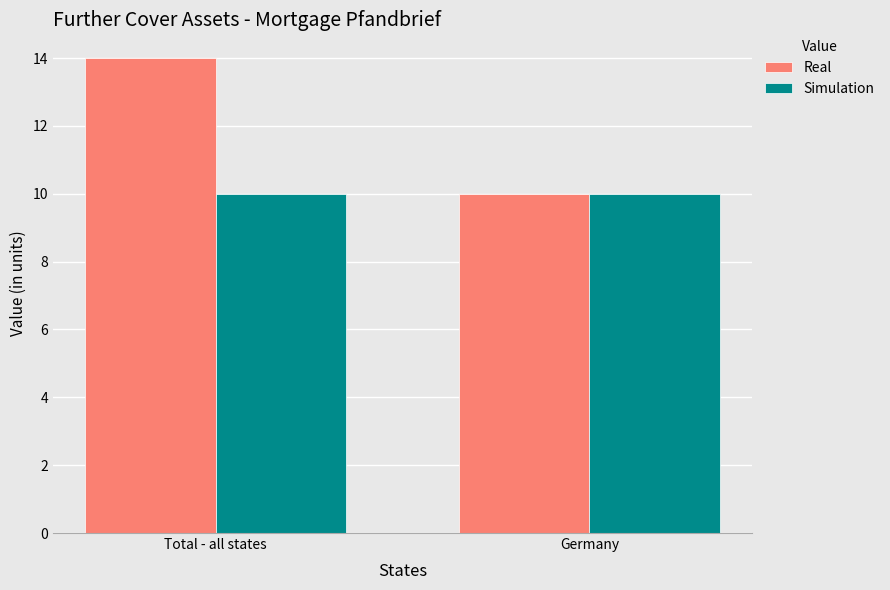

Which category has the highest value across all series?

Total - all states